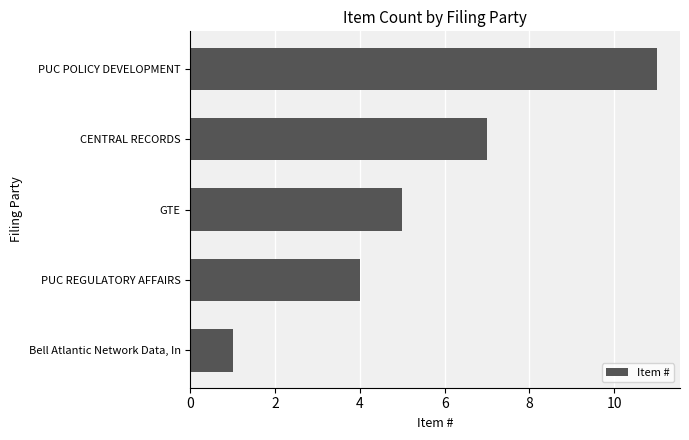

Reading bottom to top, extract all data points from this chart.

1	4	5	7	11